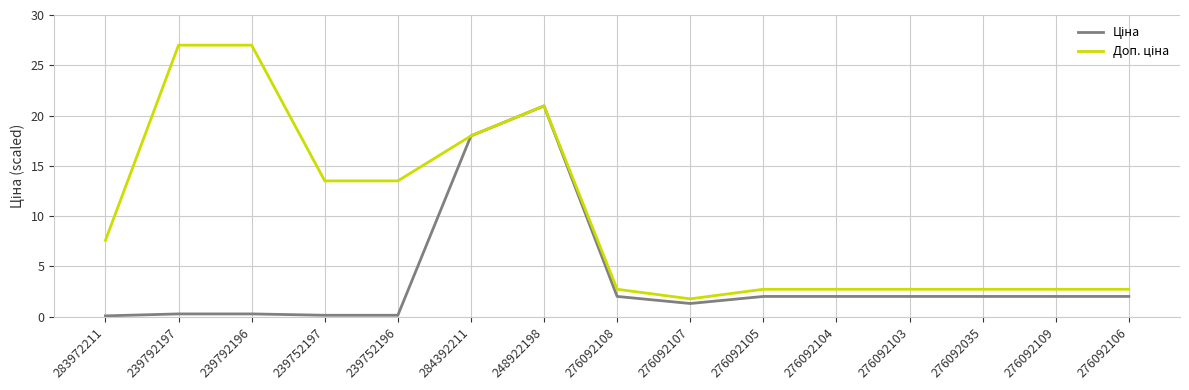

What position from the left is 276092109?

14